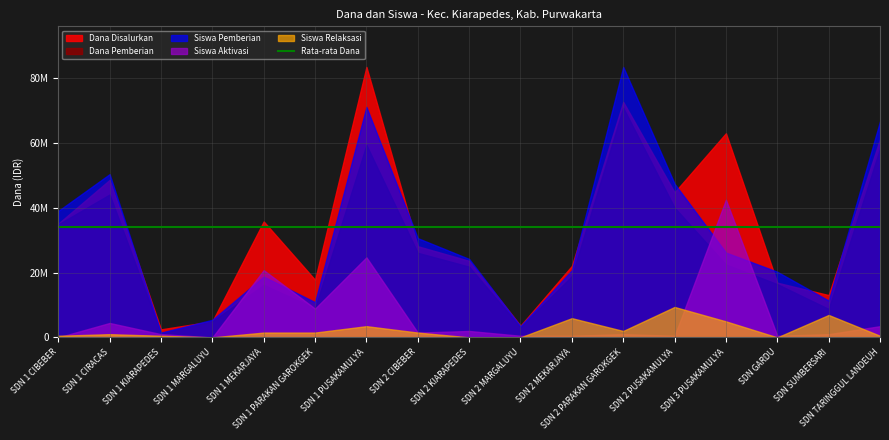

Is it true that Siswa Relaksasi equals 30 at SDN 2 PUSAKAMULYA?

False